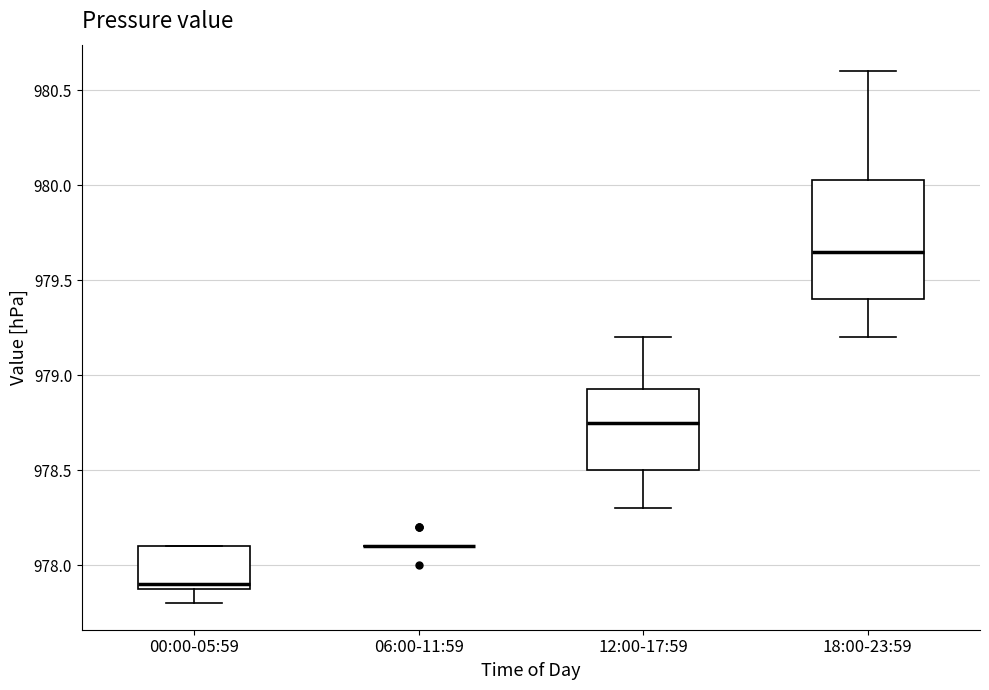

Reading left to right, read every box against the y-axis: the position of its median line, the range the box covers, and the ends of its whiskers. The values are not printed on the chart, so give them approximately, as read against the axis.

00:00-05:59: median 977.90 (just above the box's lower edge), box 977.90 to 978.10, whiskers 977.80 to 978.10
06:00-11:59: box collapsed to a line at 978.10, whiskers 978.10 to 978.10
12:00-17:59: median 978.75, box 978.50 to 978.95, whiskers 978.30 to 979.20
18:00-23:59: median 979.65, box 979.40 to 980.05, whiskers 979.20 to 980.60